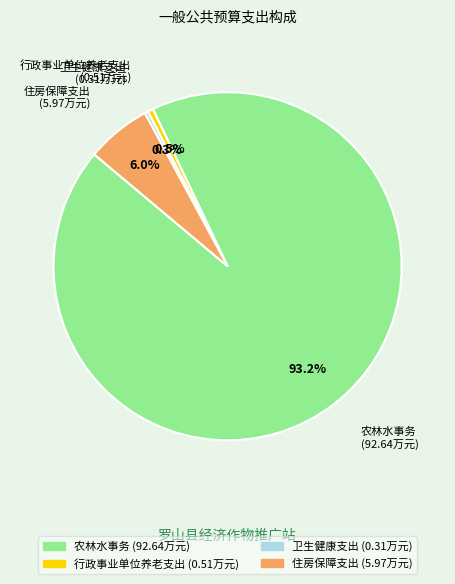

Which slice is the largest?

农林水事务